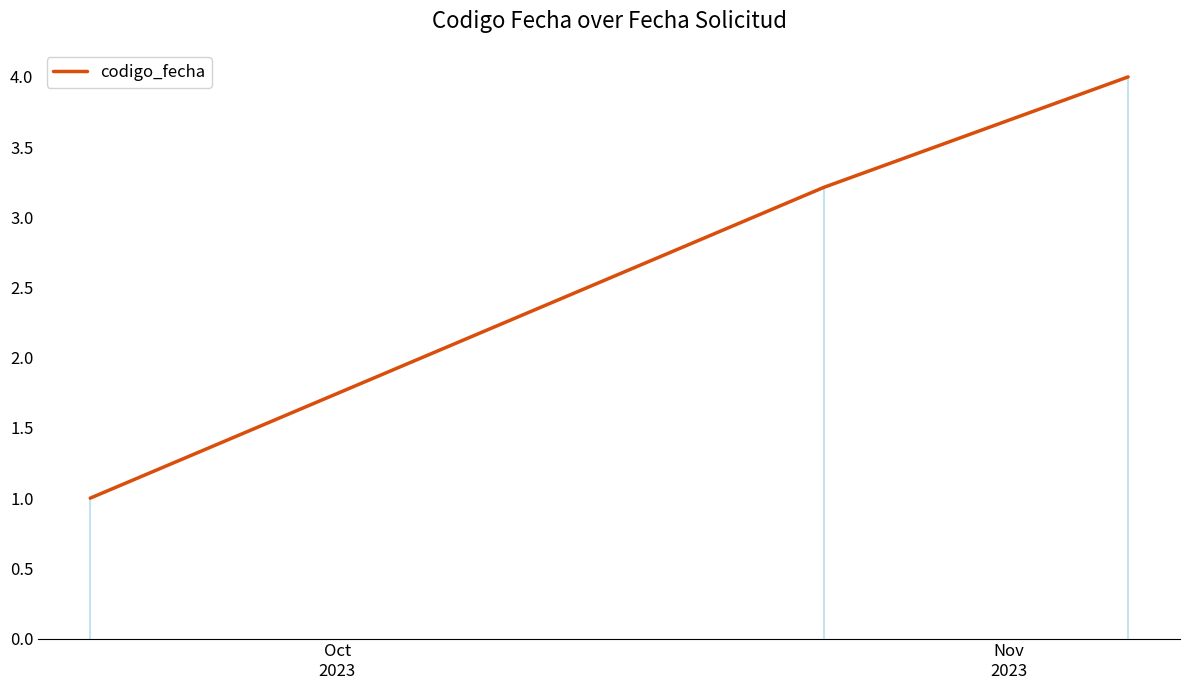

What value does the data have at Oct
2023?

1.0